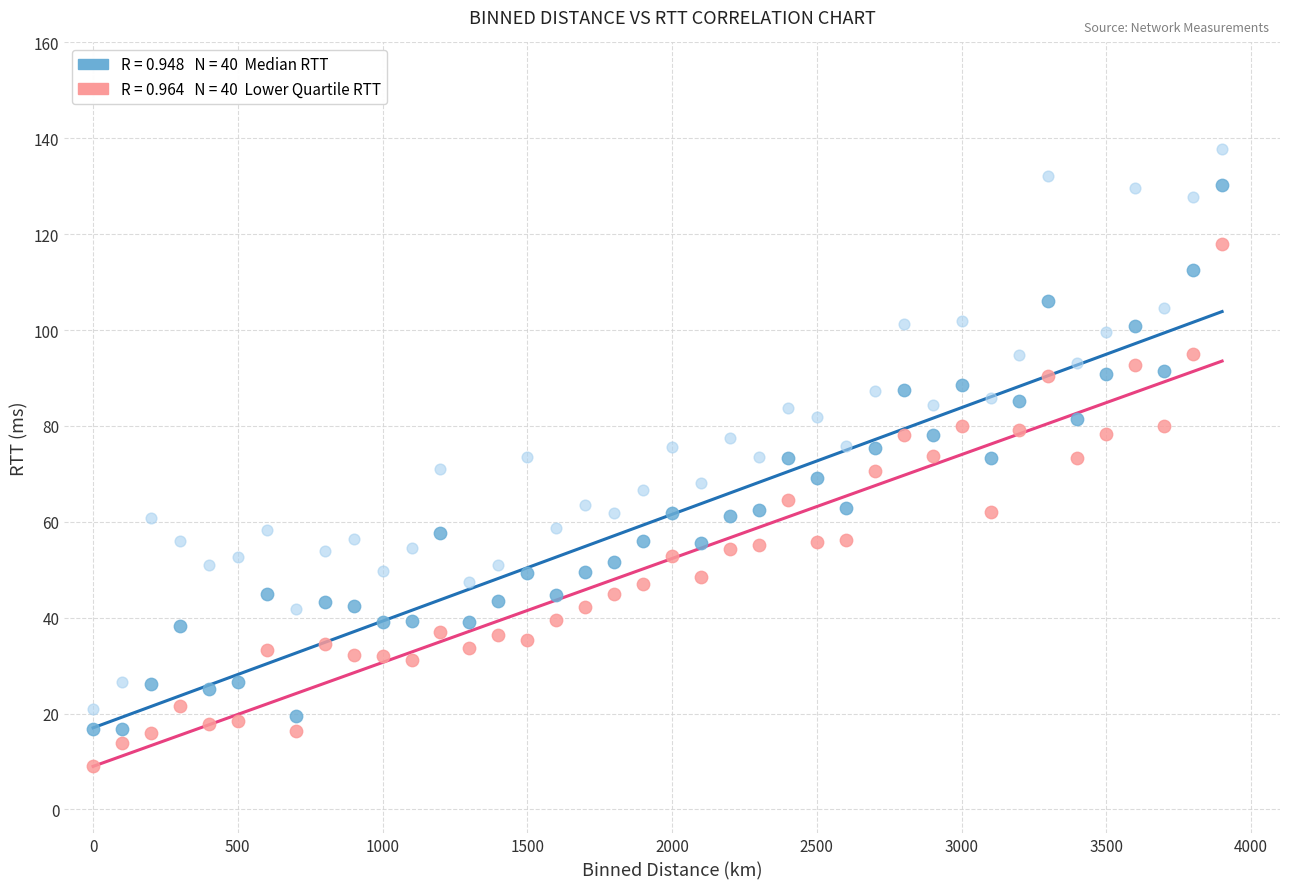

Across all data points, what is the range of Y values (max minus min)?

128.8